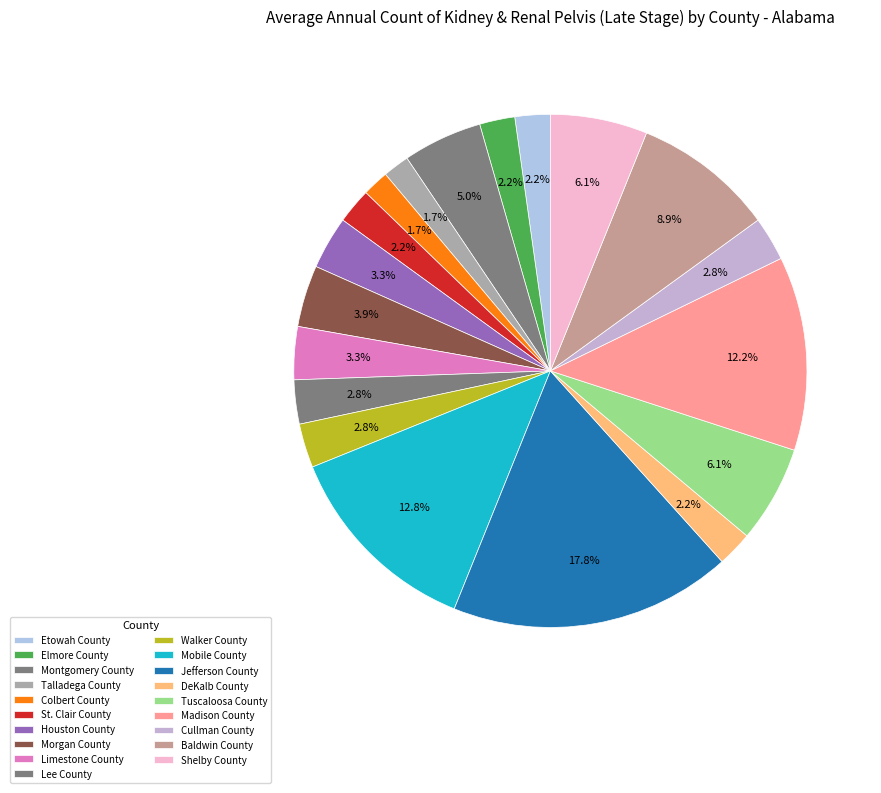

The Mobile County slice represents 27% of the pie. True or false?

False